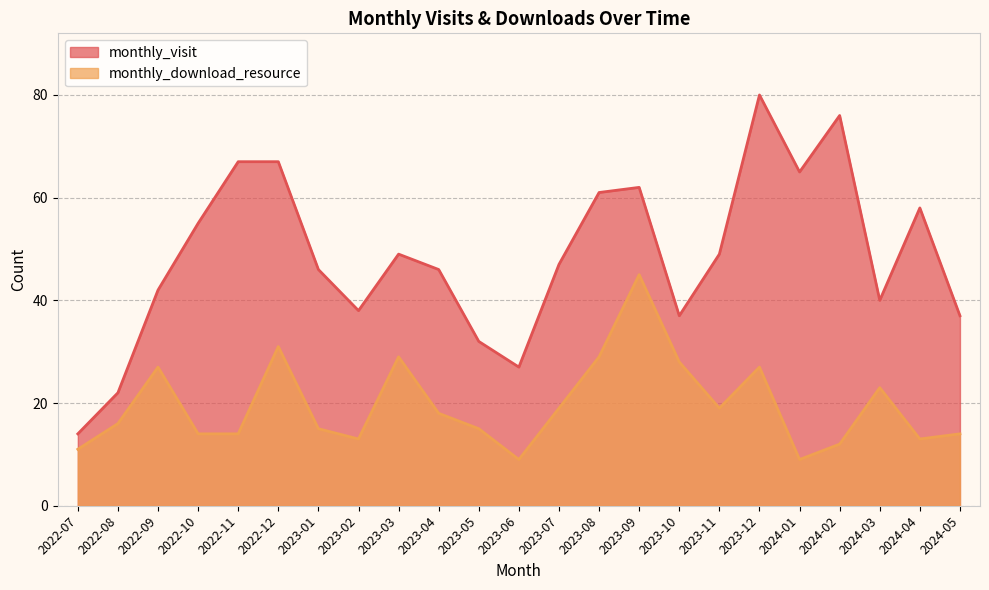

At which label does monthly_visit first exceed 47?

2022-10